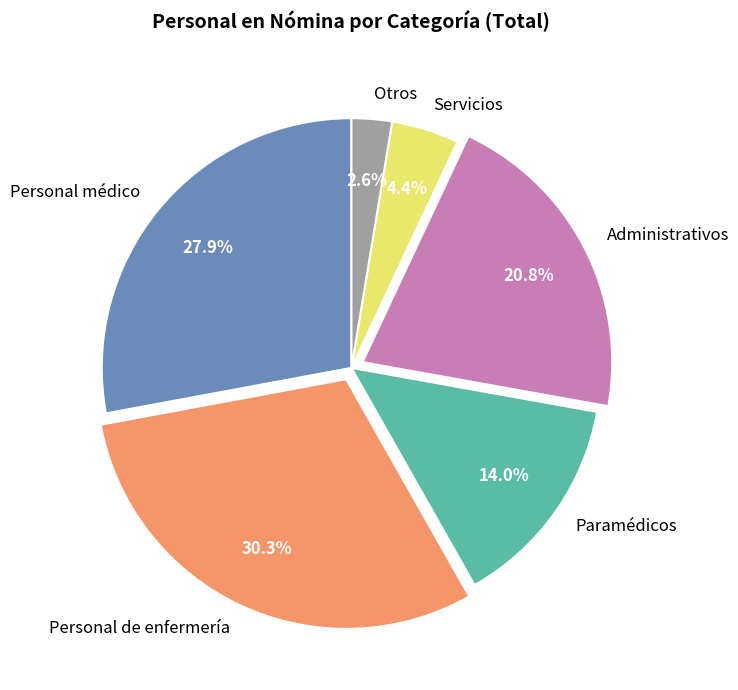

To the nearest percent, what percentage of the pie is Otros?

3%